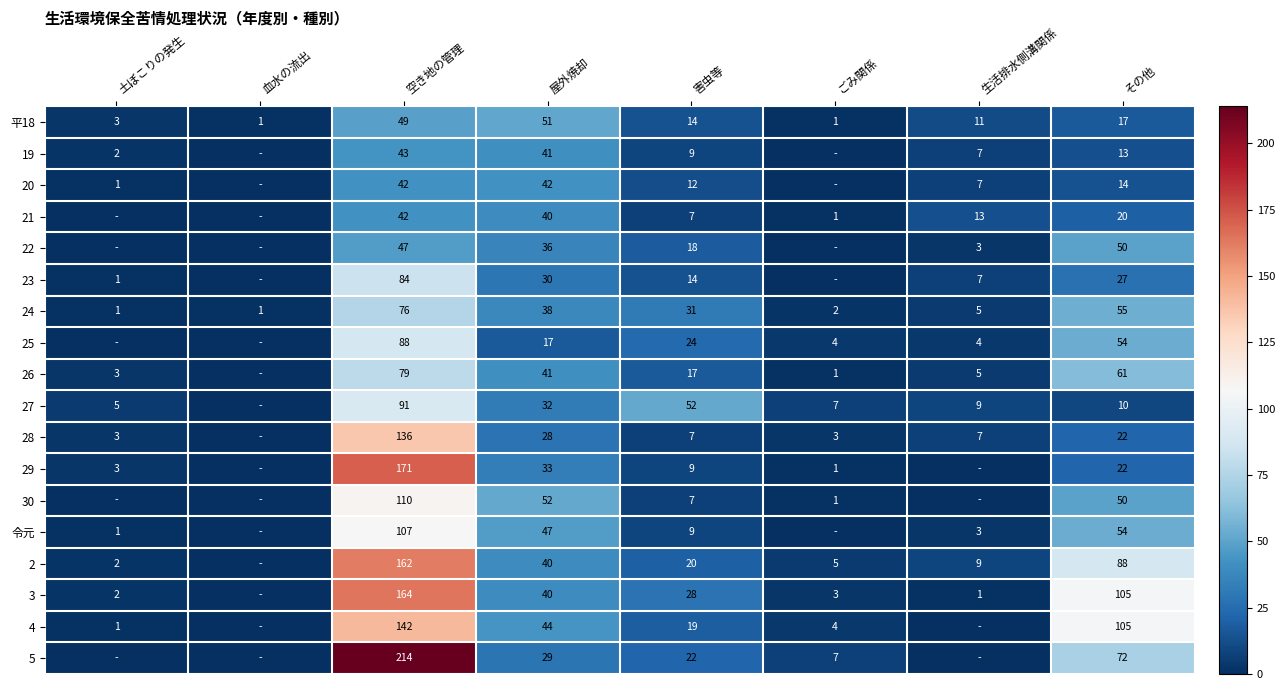

Rank the categories by 2 value from highest to lowest.

空き地の管理, その他, 屋外焼却, 害虫等, 生活排水側溝関係, ごみ関係, 土ぼこりの発生, 血水の流出